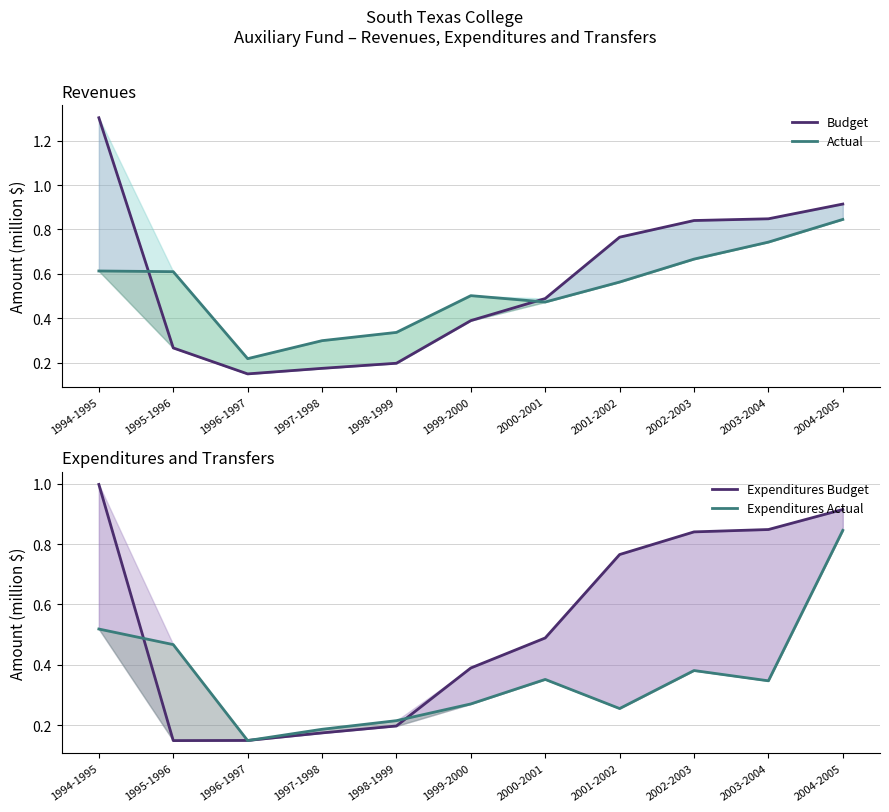

After their last crossing, which series has the higher values: Budget or Actual?

Budget